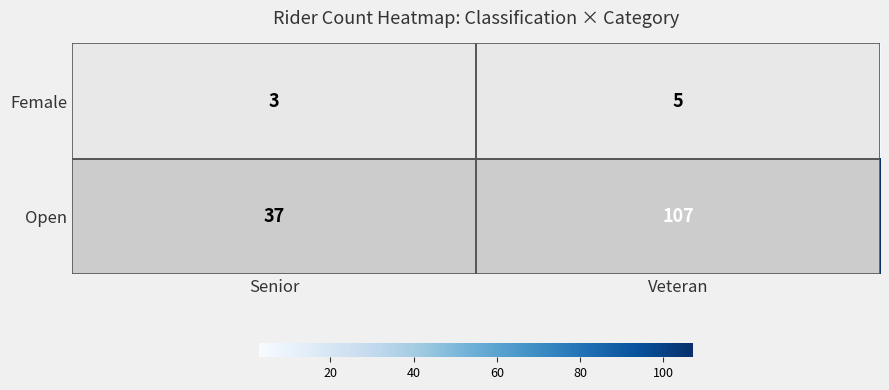

What is the spread (max minus min) of values at Senior?

34